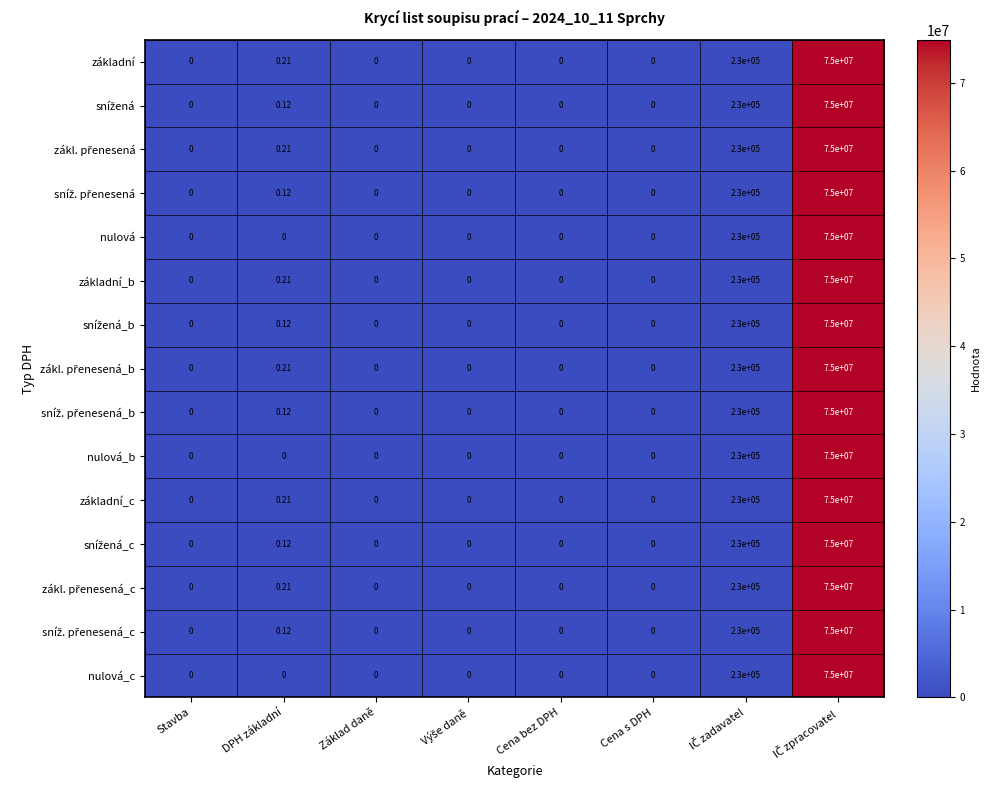

Rank the series at Stavba from lowest to highest value.

základní, snížená, zákl. přenesená, sníž. přenesená, nulová, základní_b, snížená_b, zákl. přenesená_b, sníž. přenesená_b, nulová_b, základní_c, snížená_c, zákl. přenesená_c, sníž. přenesená_c, nulová_c